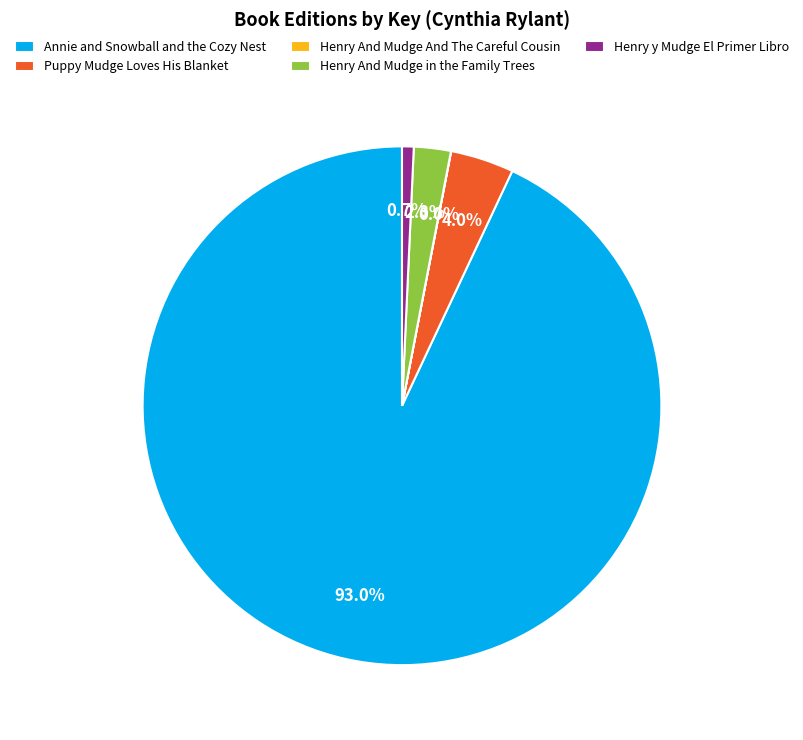

Does Henry And Mudge in the Family Trees account for over 50% of the chart?

No